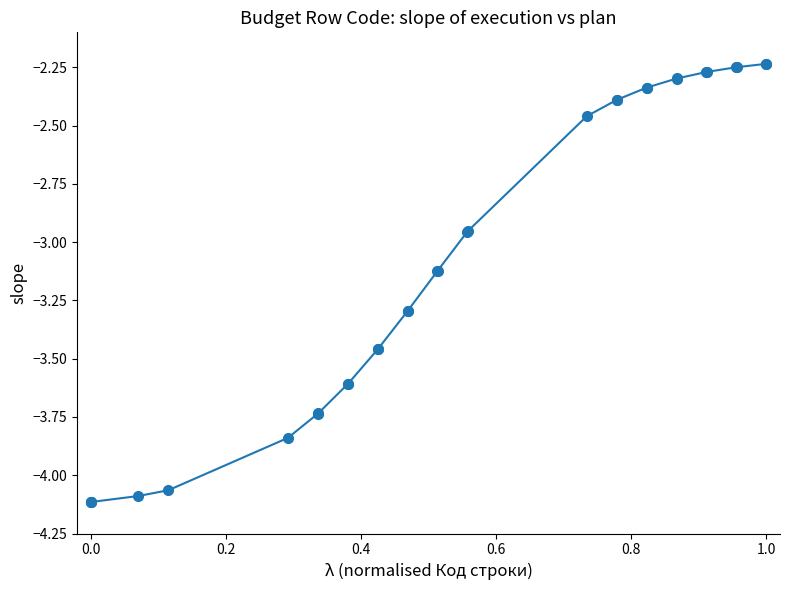

What is the difference between the maximum and minimum values?

1.9